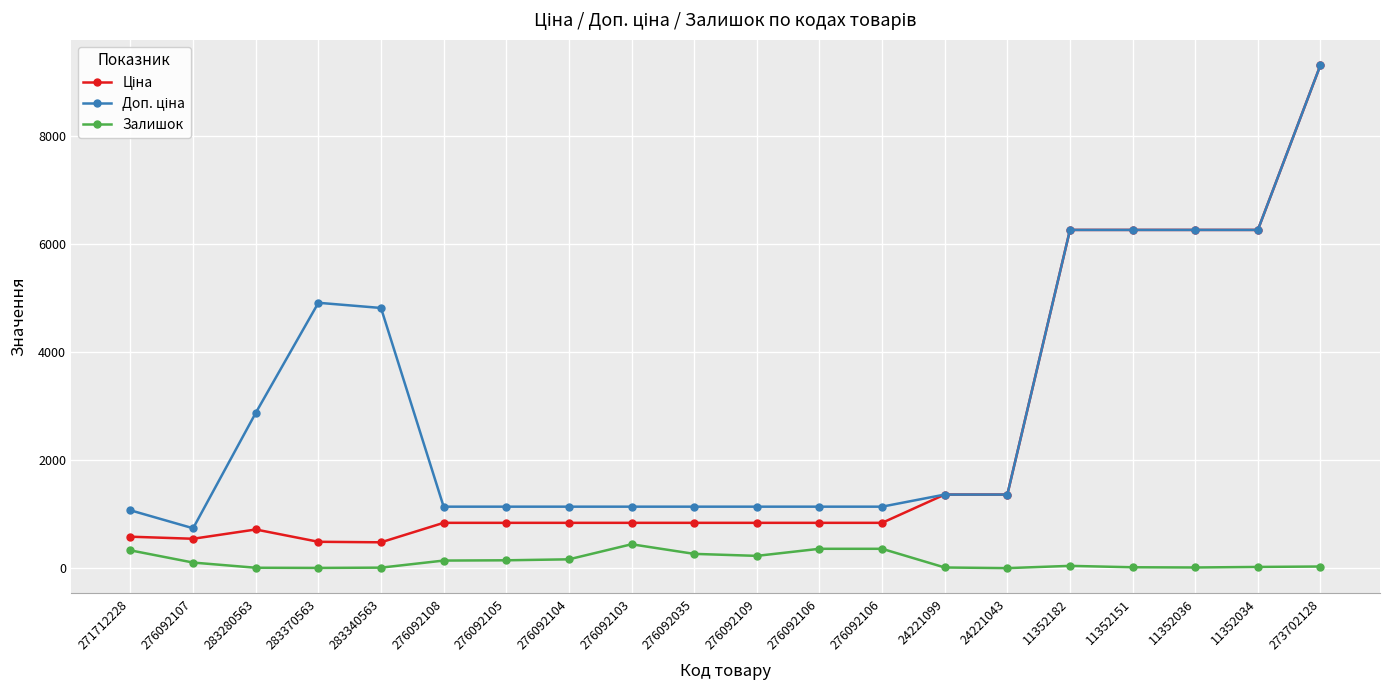

Does the chart have visible grid lines?

Yes